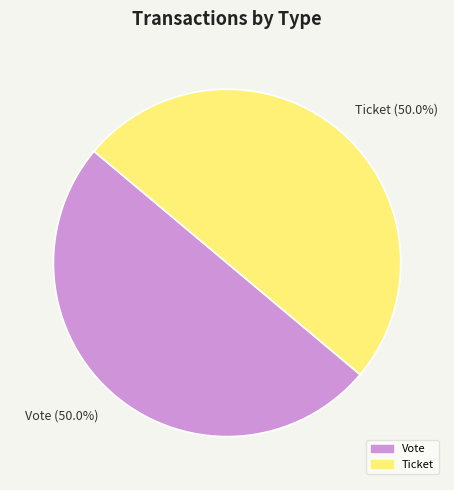

Do Vote and Ticket together represent more than half of the pie?

Yes